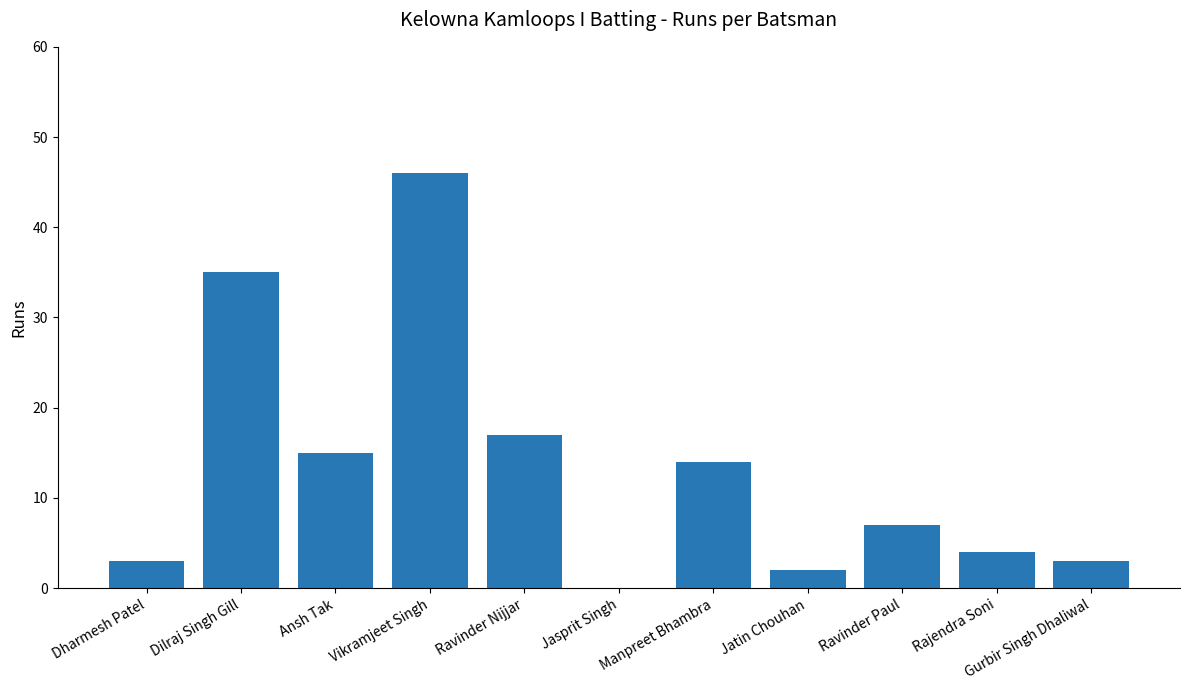

Are the bars horizontal?

No